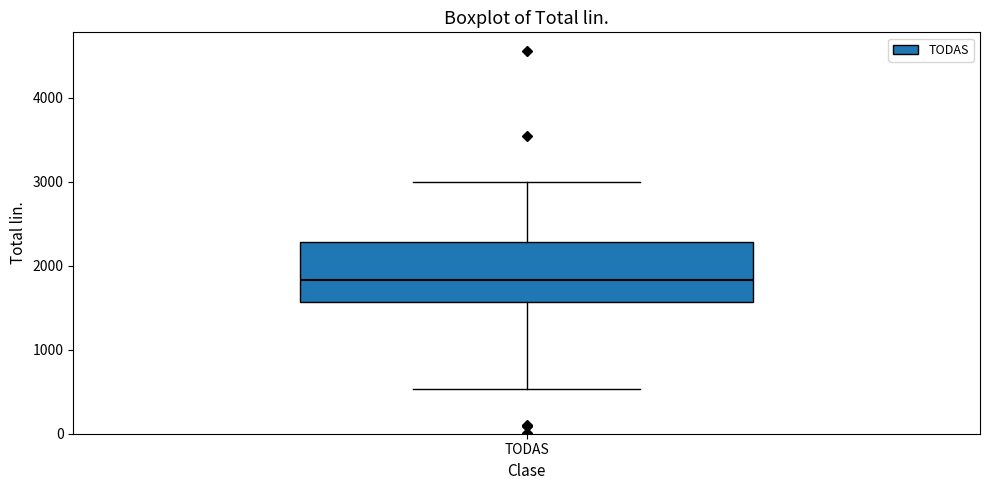

Read this box plot against the y-axis: the position of the median line, the range covered by the box, and the ends of both whiskers. The values are not printed on the chart, so give them approximately, as read against the axis.

median 1800, box 1600 to 2300, whiskers 500 to 3000